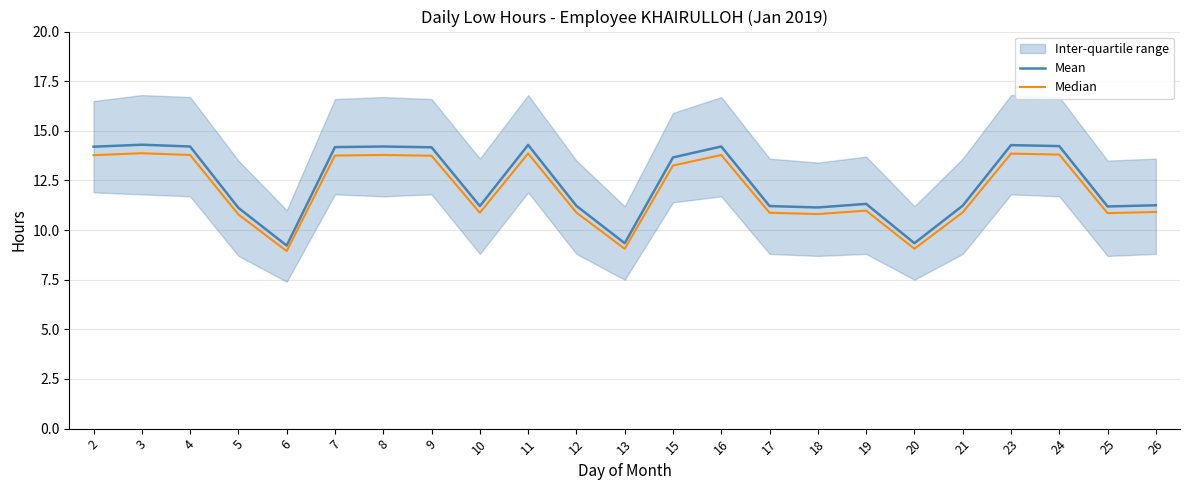

Between 7 and 21, which series saw the biggest shift?

Mean